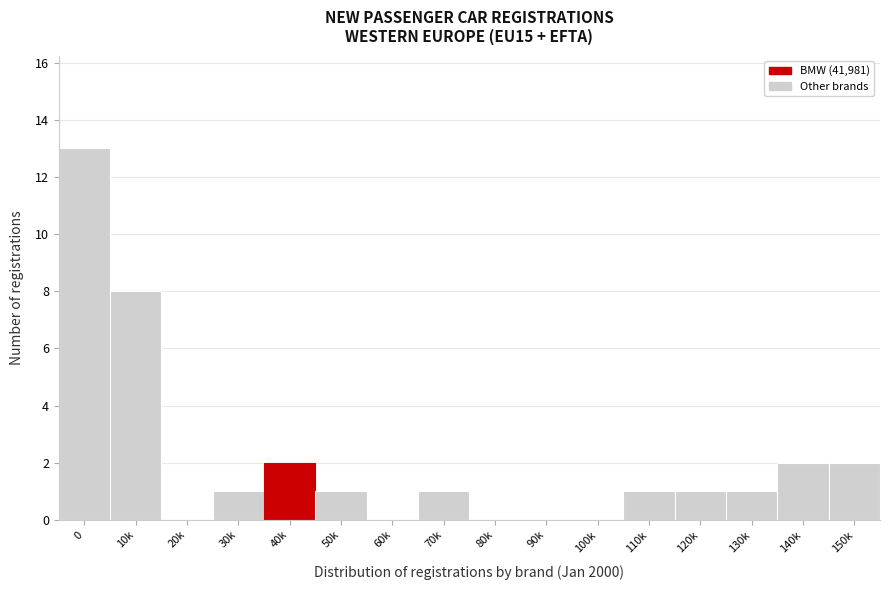

Reading left to right, list all the values displayed in this chart.

0=13	10k=8	20k=0	30k=1	40k=2	50k=1	60k=0	70k=1	80k=0	90k=0	100k=0	110k=1	120k=1	130k=1	140k=2	150k=2